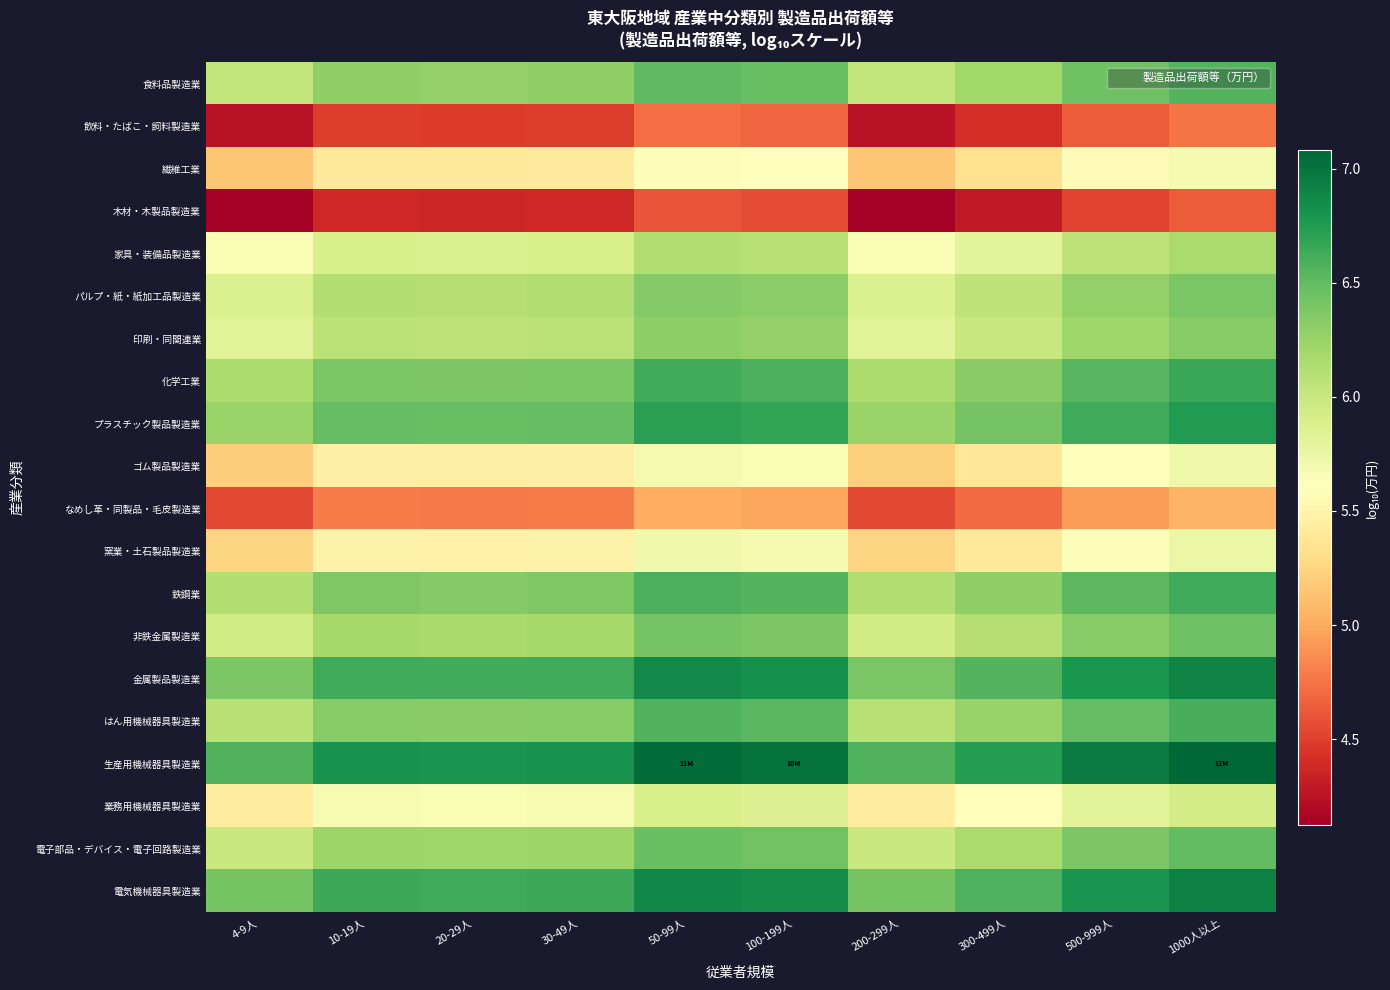

Reading left to right, transcribe all the data shown in this chart.

食料品製造業: 4-9人=6.0	10-19人=6.3	20-29人=6.3	30-49人=6.3	50-99人=6.5	100-199人=6.5	200-299人=6.0	300-499人=6.2	500-999人=6.4	1000人以上=6.6
飲料・たばこ・飼料製造業: 4-9人=4.2	10-19人=4.5	20-29人=4.5	30-49人=4.5	50-99人=4.7	100-199人=4.7	200-299人=4.2	300-499人=4.4	500-999人=4.6	1000人以上=4.8
繊維工業: 4-9人=5.2	10-19人=5.4	20-29人=5.4	30-49人=5.4	50-99人=5.6	100-199人=5.6	200-299人=5.2	300-499人=5.3	500-999人=5.6	1000人以上=5.7
木材・木製品製造業: 4-9人=4.1	10-19人=4.4	20-29人=4.4	30-49人=4.4	50-99人=4.6	100-199人=4.6	200-299人=4.1	300-499人=4.3	500-999人=4.5	1000人以上=4.6
家具・装備品製造業: 4-9人=5.6	10-19人=5.9	20-29人=5.9	30-49人=5.9	50-99人=6.1	100-199人=6.1	200-299人=5.7	300-499人=5.8	500-999人=6.0	1000人以上=6.2
パルプ・紙・紙加工品製造業: 4-9人=5.9	10-19人=6.1	20-29人=6.1	30-49人=6.1	50-99人=6.4	100-199人=6.3	200-299人=5.9	300-499人=6.0	500-999人=6.3	1000人以上=6.4
印刷・同関連業: 4-9人=5.8	10-19人=6.1	20-29人=6.1	30-49人=6.1	50-99人=6.3	100-199人=6.3	200-299人=5.8	300-499人=6.0	500-999人=6.2	1000人以上=6.3
化学工業: 4-9人=6.1	10-19人=6.4	20-29人=6.4	30-49人=6.4	50-99人=6.6	100-199人=6.6	200-299人=6.2	300-499人=6.3	500-999人=6.5	1000人以上=6.7
プラスチック製品製造業: 4-9人=6.2	10-19人=6.5	20-29人=6.5	30-49人=6.5	50-99人=6.7	100-199人=6.7	200-299人=6.2	300-499人=6.4	500-999人=6.6	1000人以上=6.8
ゴム製品製造業: 4-9人=5.2	10-19人=5.5	20-29人=5.4	30-49人=5.5	50-99人=5.7	100-199人=5.6	200-299人=5.2	300-499人=5.4	500-999人=5.6	1000人以上=5.7
なめし革・同製品・毛皮製造業: 4-9人=4.5	10-19人=4.8	20-29人=4.8	30-49人=4.8	50-99人=5.0	100-199人=5.0	200-299人=4.5	300-499人=4.7	500-999人=4.9	1000人以上=5.1
窯業・土石製品製造業: 4-9人=5.2	10-19人=5.5	20-29人=5.5	30-49人=5.5	50-99人=5.7	100-199人=5.7	200-299人=5.2	300-499人=5.4	500-999人=5.6	1000人以上=5.8
鉄鋼業: 4-9人=6.1	10-19人=6.4	20-29人=6.4	30-49人=6.4	50-99人=6.6	100-199人=6.6	200-299人=6.1	300-499人=6.3	500-999人=6.5	1000人以上=6.6
非鉄金属製造業: 4-9人=5.9	10-19人=6.2	20-29人=6.2	30-49人=6.2	50-99人=6.4	100-199人=6.4	200-299人=5.9	300-499人=6.1	500-999人=6.3	1000人以上=6.5
金属製品製造業: 4-9人=6.4	10-19人=6.6	20-29人=6.6	30-49人=6.6	50-99人=6.9	100-199人=6.8	200-299人=6.4	300-499人=6.6	500-999人=6.8	1000人以上=6.9
はん用機械器具製造業: 4-9人=6.1	10-19人=6.3	20-29人=6.3	30-49人=6.3	50-99人=6.6	100-199人=6.5	200-299人=6.1	300-499人=6.3	500-999人=6.5	1000人以上=6.6
生産用機械器具製造業: 4-9人=6.6	10-19人=6.8	20-29人=6.8	30-49人=6.8	50-99人=7.0	100-199人=7.0	200-299人=6.6	300-499人=6.7	500-999人=7.0	1000人以上=7.1
業務用機械器具製造業: 4-9人=5.4	10-19人=5.7	20-29人=5.7	30-49人=5.7	50-99人=5.9	100-199人=5.9	200-299人=5.4	300-499人=5.6	500-999人=5.8	1000人以上=5.9
電子部品・デバイス・電子回路製造業: 4-9人=6.0	10-19人=6.2	20-29人=6.2	30-49人=6.2	50-99人=6.5	100-199人=6.4	200-299人=6.0	300-499人=6.2	500-999人=6.4	1000人以上=6.5
電気機械器具製造業: 4-9人=6.4	10-19人=6.7	20-29人=6.6	30-49人=6.7	50-99人=6.9	100-199人=6.8	200-299人=6.4	300-499人=6.6	500-999人=6.8	1000人以上=6.9